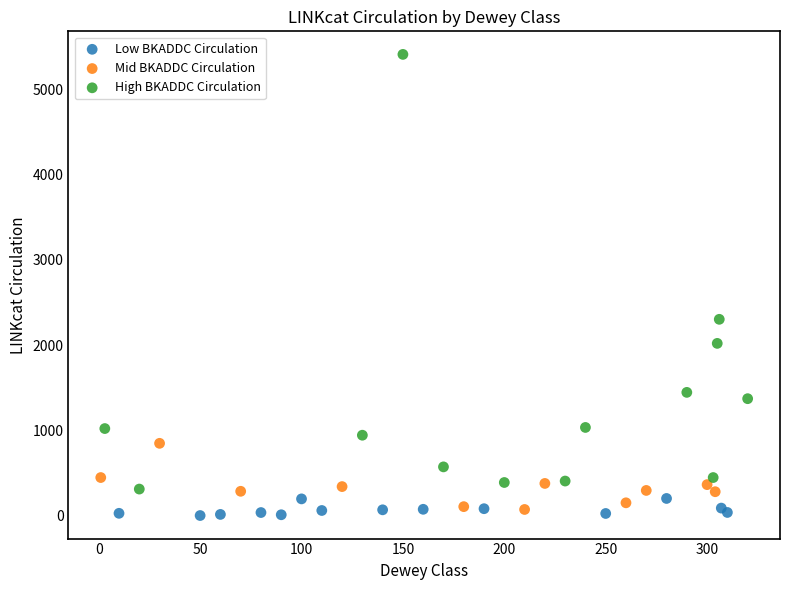

Which series has the largest Y range (max minus min)?

High BKADDC Circulation